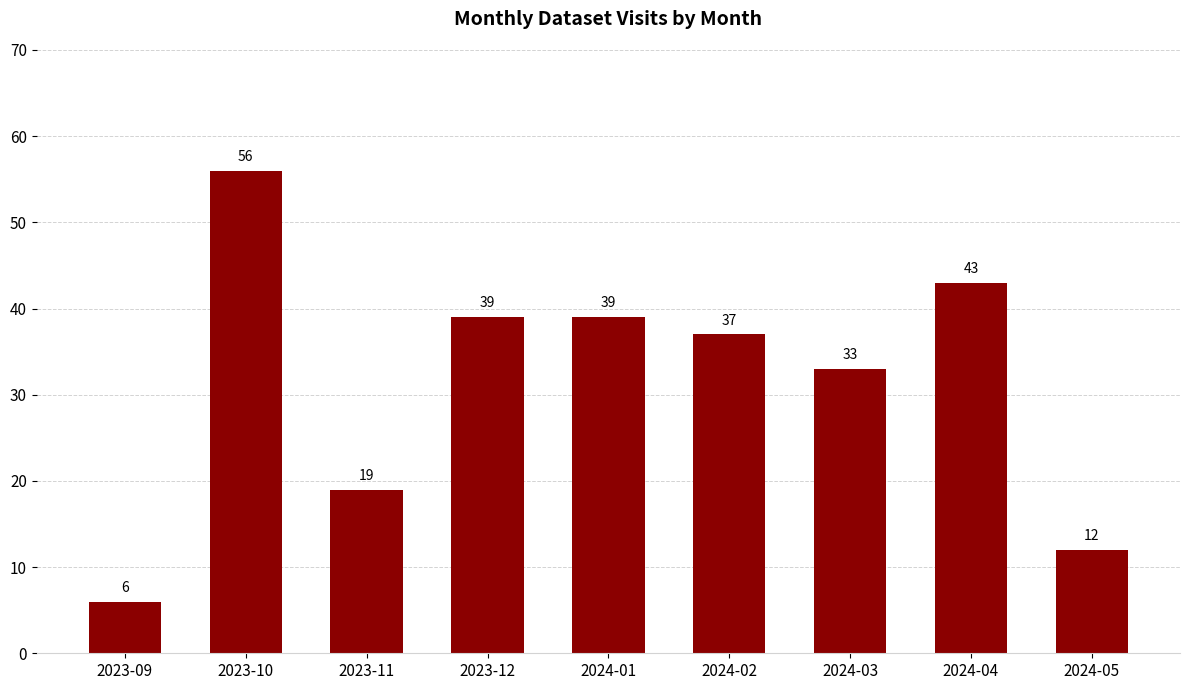

The value at 2023-11 is 19. True or false?

True